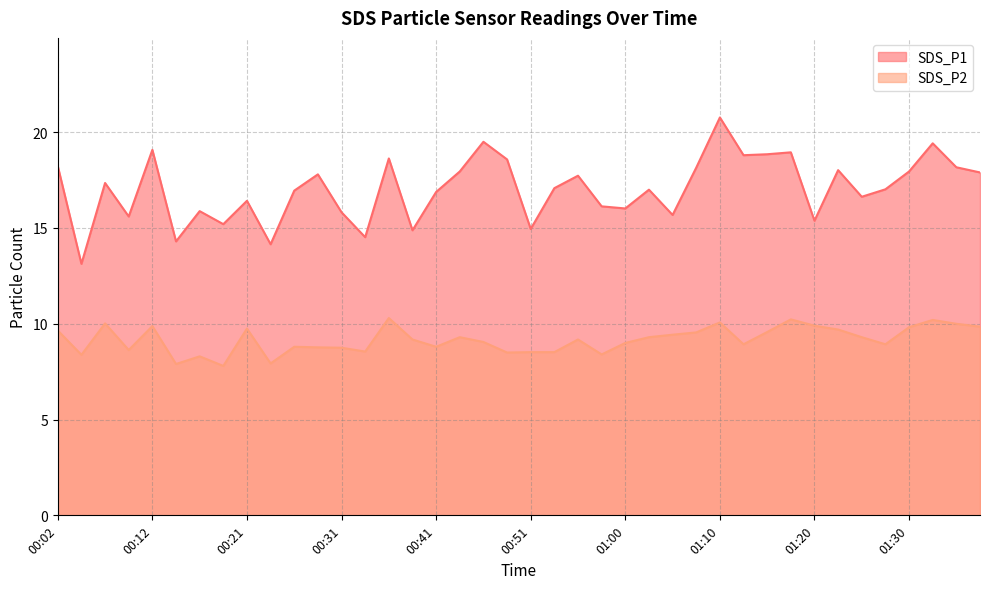

What is the difference between the maximum and minimum values in the SDS_P2 series?

2.5